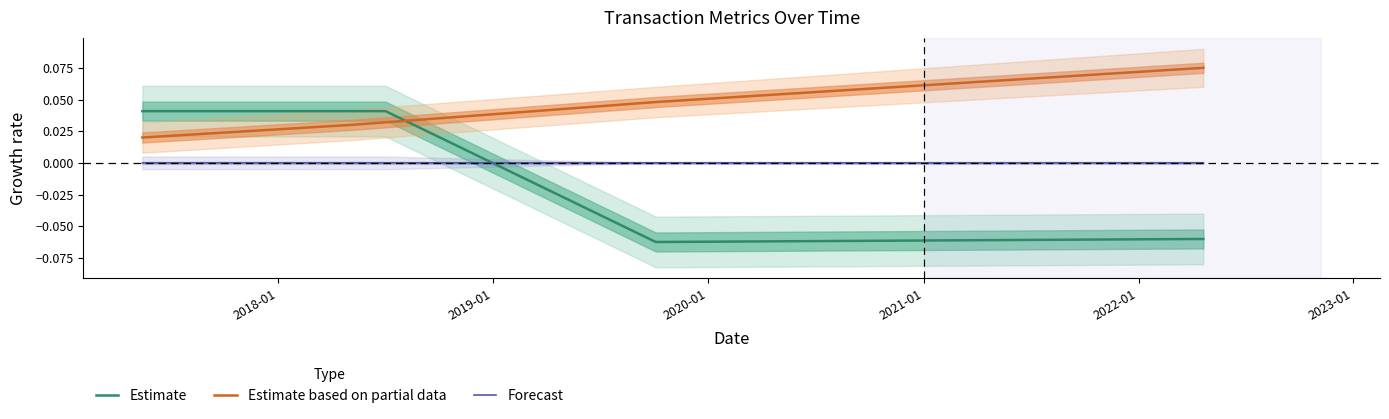

Which series has the largest range (max minus min)?

Estimate